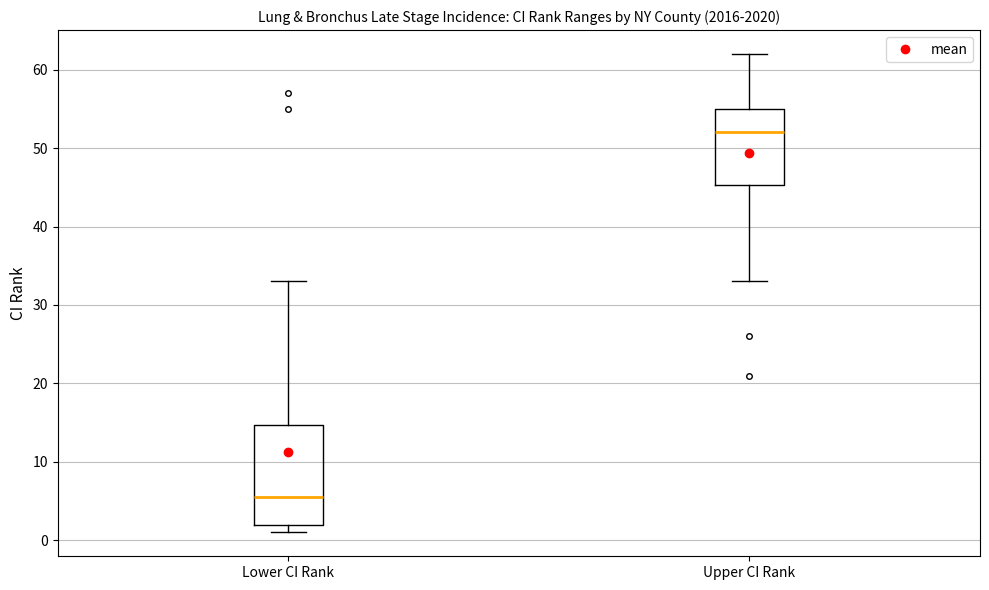

Reading left to right, read every box against the y-axis: the position of its median line, the range the box covers, and the ends of its whiskers. The values are not printed on the chart, so give them approximately, as read against the axis.

Lower CI Rank: median 6, box 2 to 15, whiskers 1 to 33
Upper CI Rank: median 52, box 45 to 55, whiskers 33 to 62